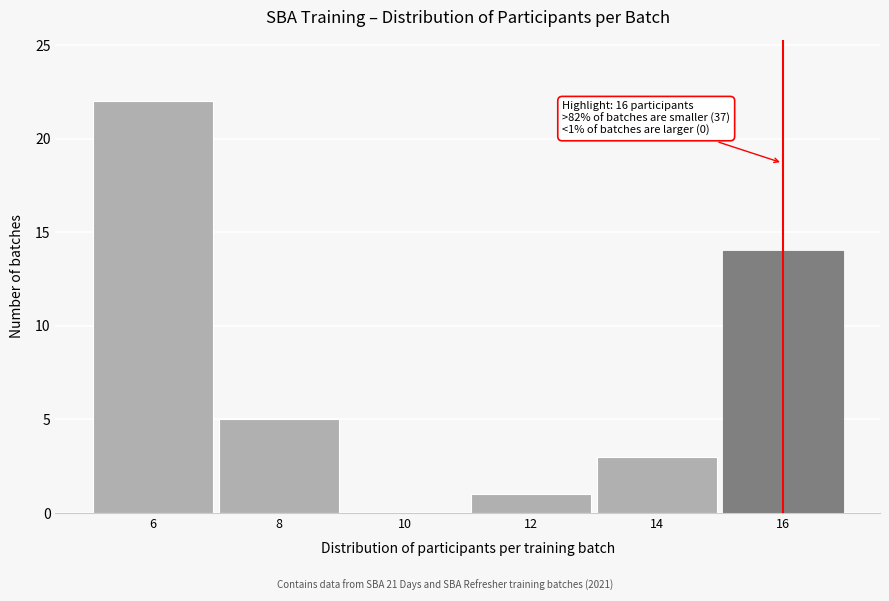

Which range on the x-axis has the tallest bar?

5 to 7